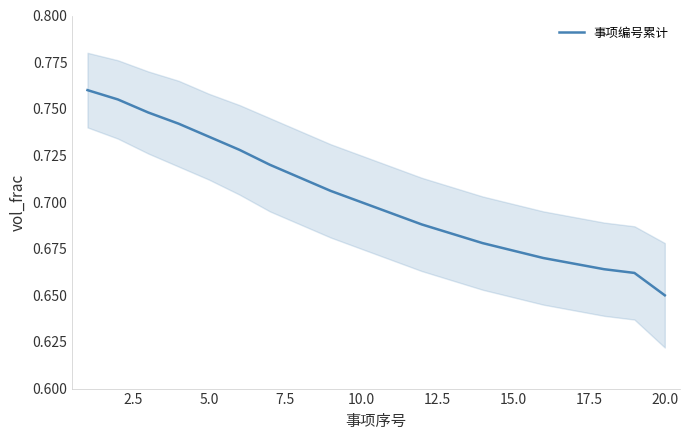

What is the sum of all values?

14.0